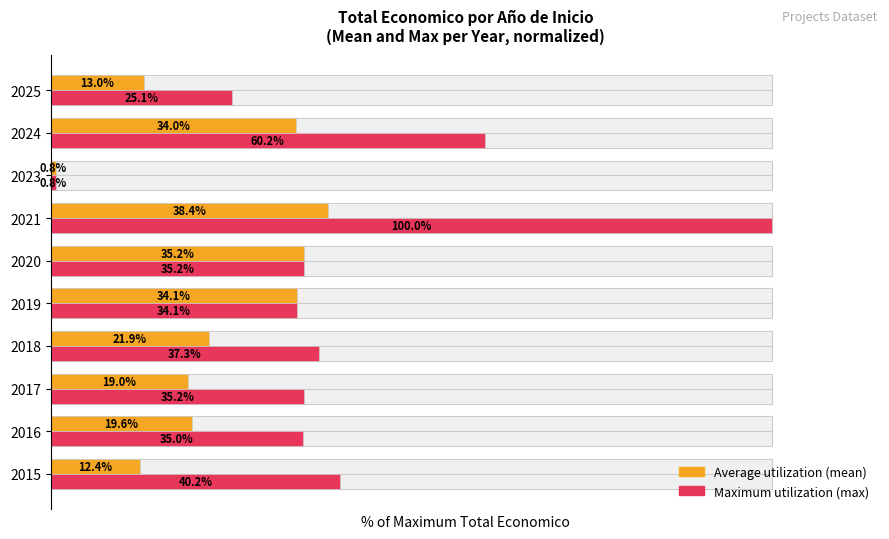

Rank the series by their maximum value, from highest to lowest.

Maximum (max), Average (mean)